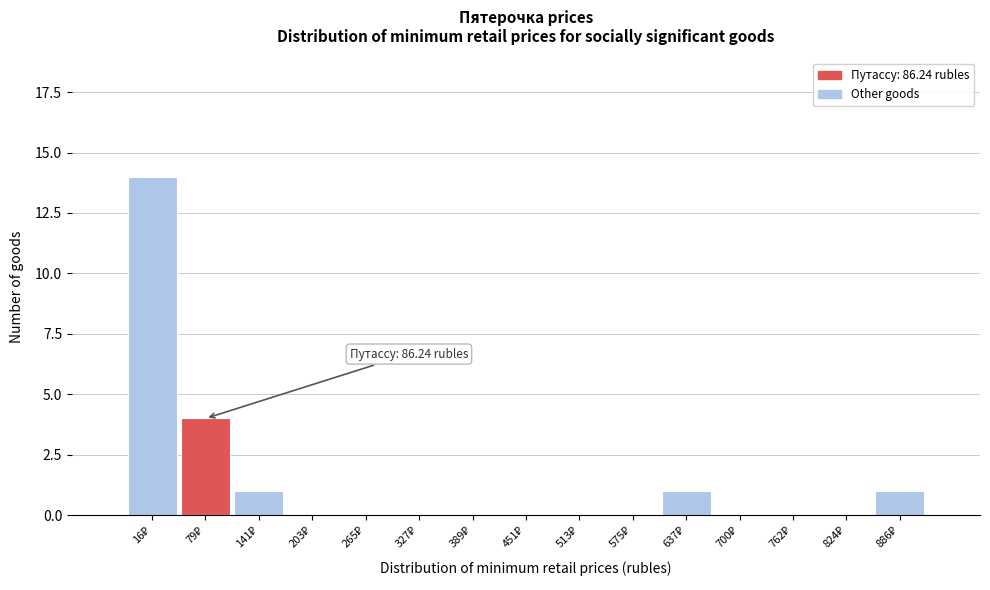

What is the maximum value shown in the chart?

14